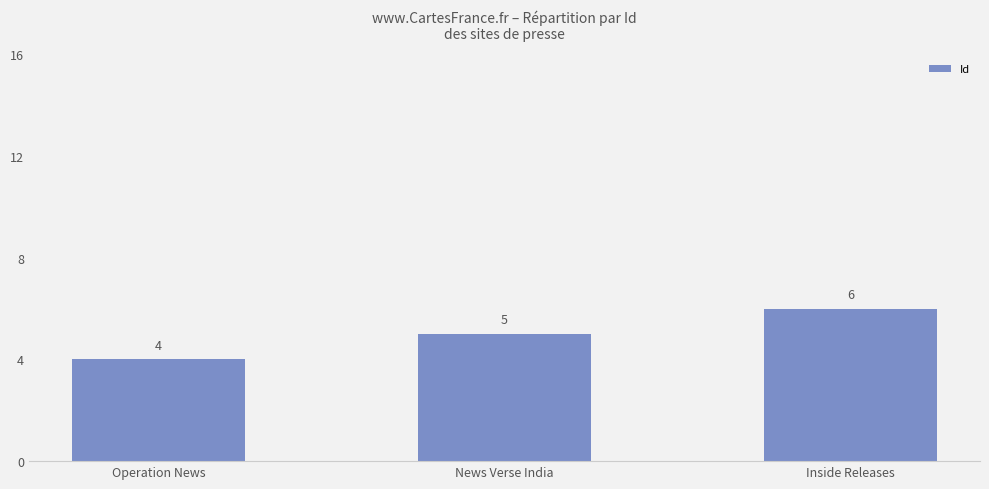

Rank the categories by value from highest to lowest.

Inside Releases, News Verse India, Operation News